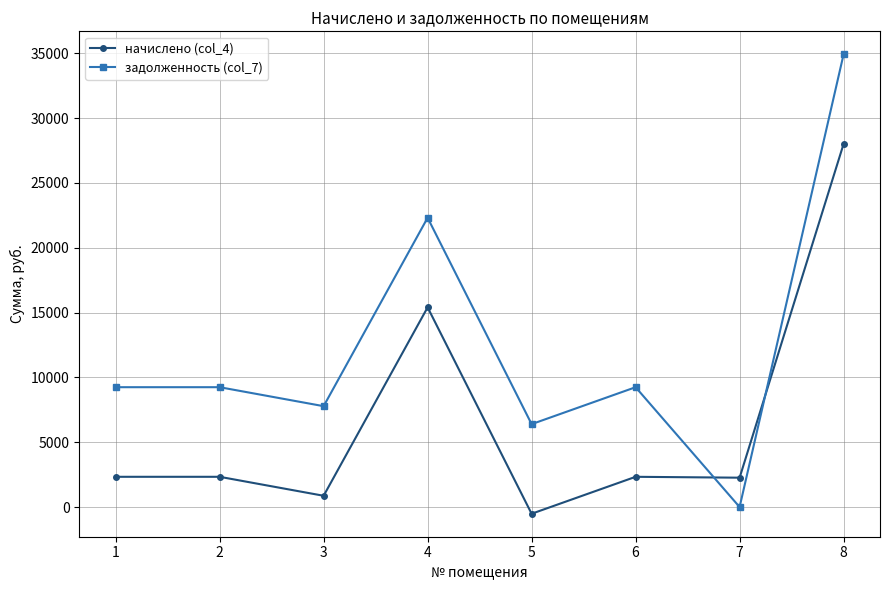

At 3, list the series in order from largest to smallest.

задолженность (col_7), начислено (col_4)